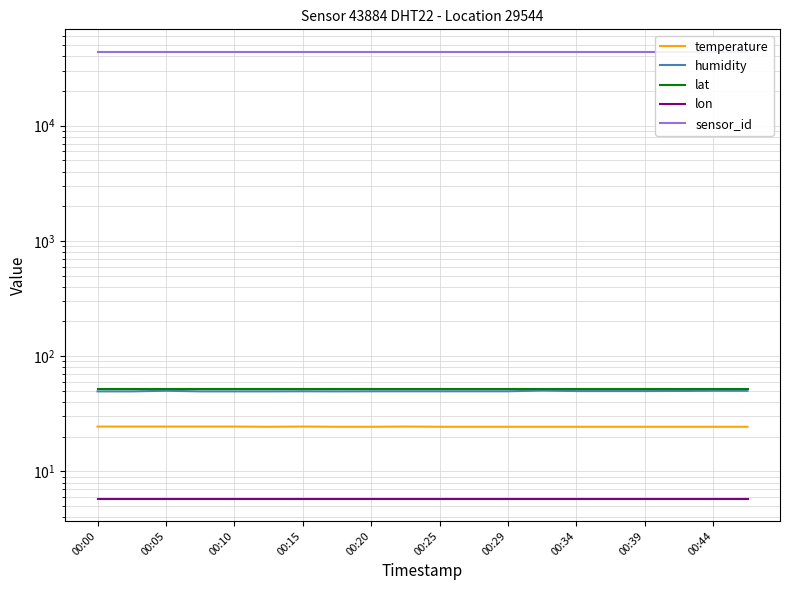

True or false: lat has more than 1 interior local peaks.

False